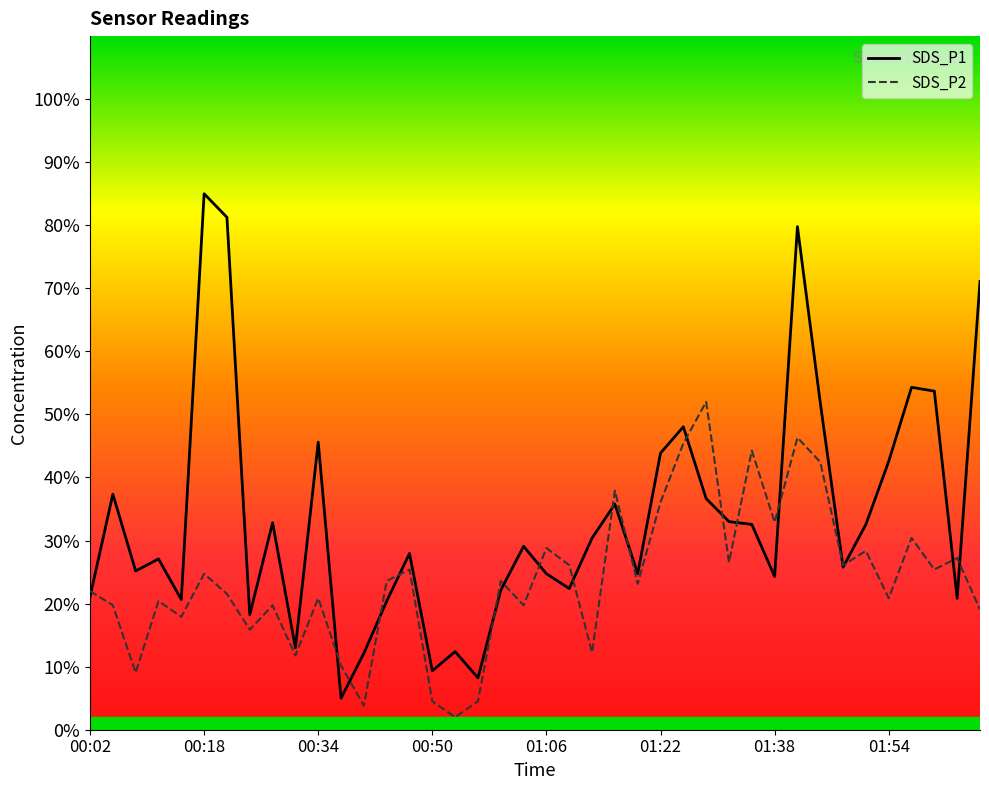

What is the value of the SDS_P1 point at the 5th from the left?

20.7